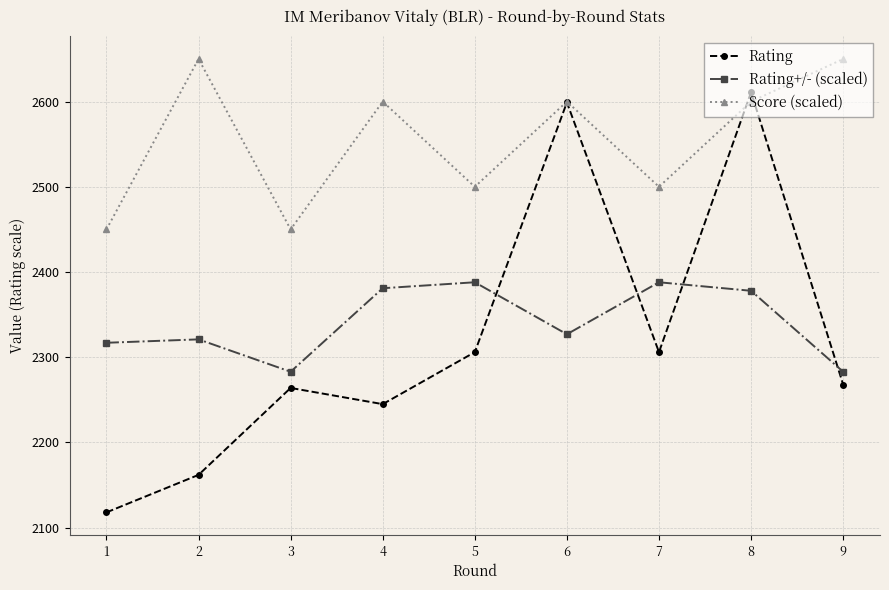

At which category is the sum across all series the highest?

8